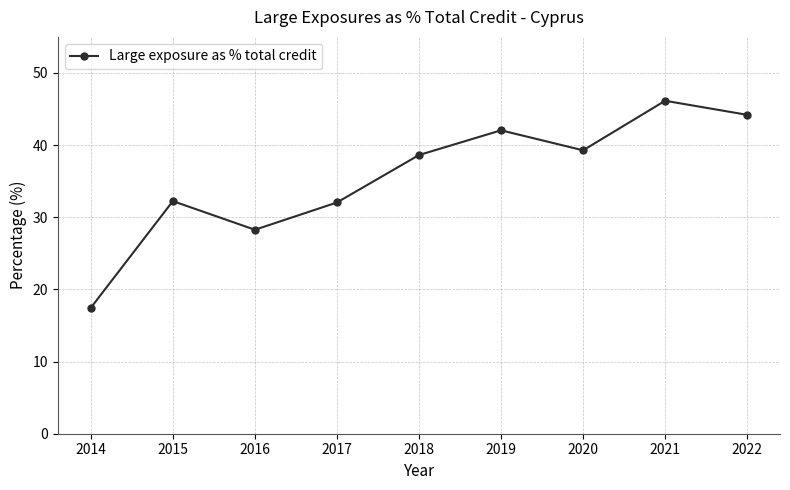

What is the difference between the values at 2022 and 2020?

4.9